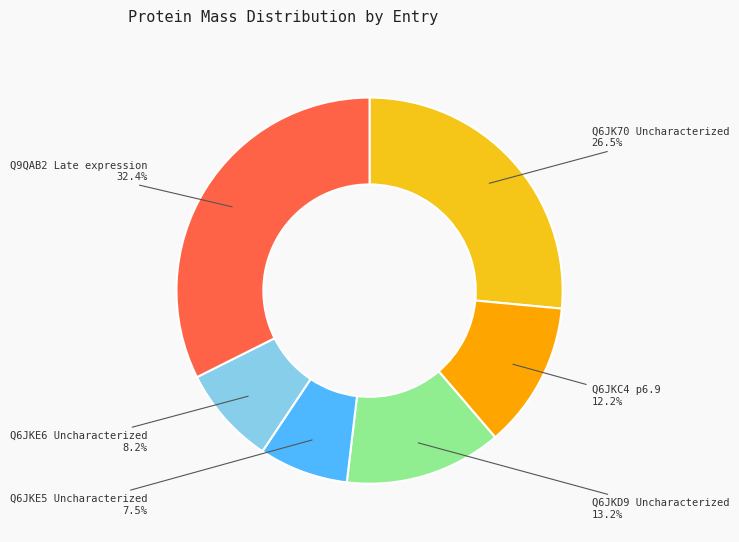

Count the number of slices in the pie.

6